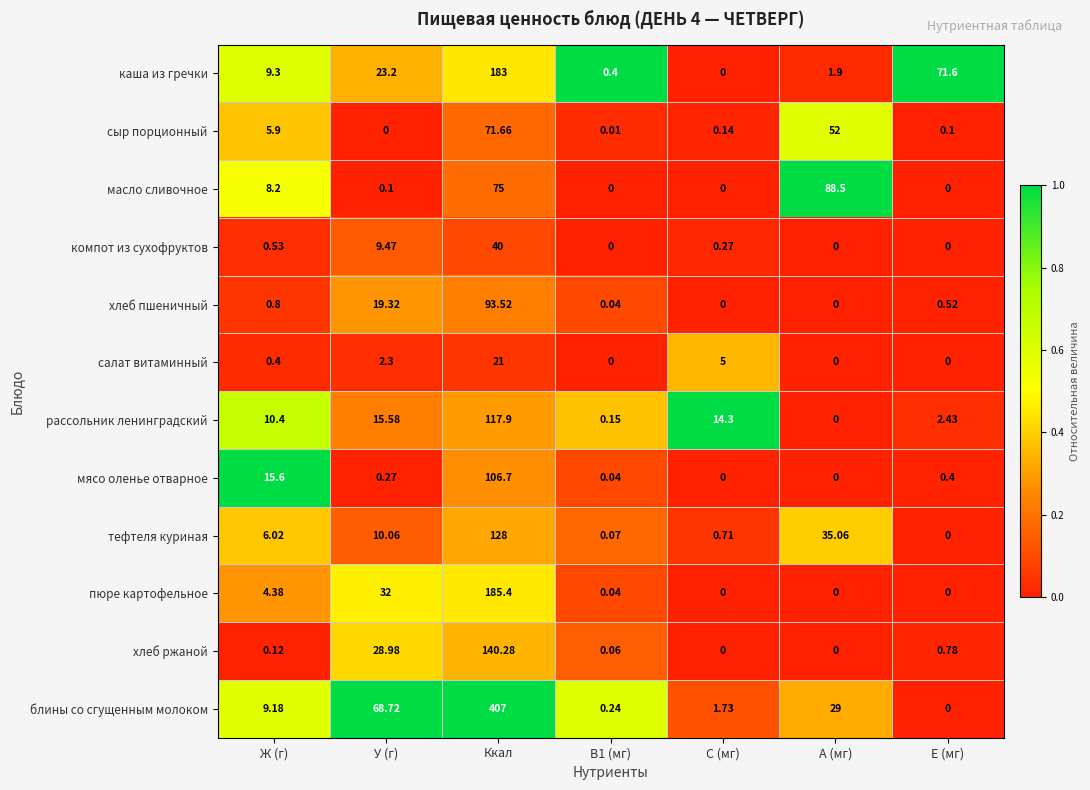

How many data points does each series have?

7